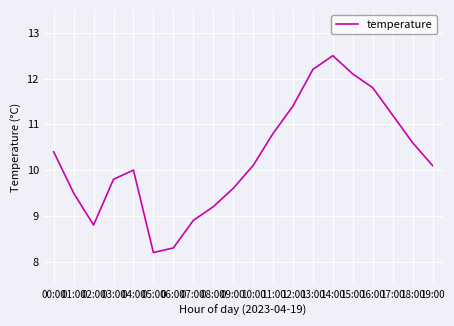

What value does the data have at 09:00?

9.6